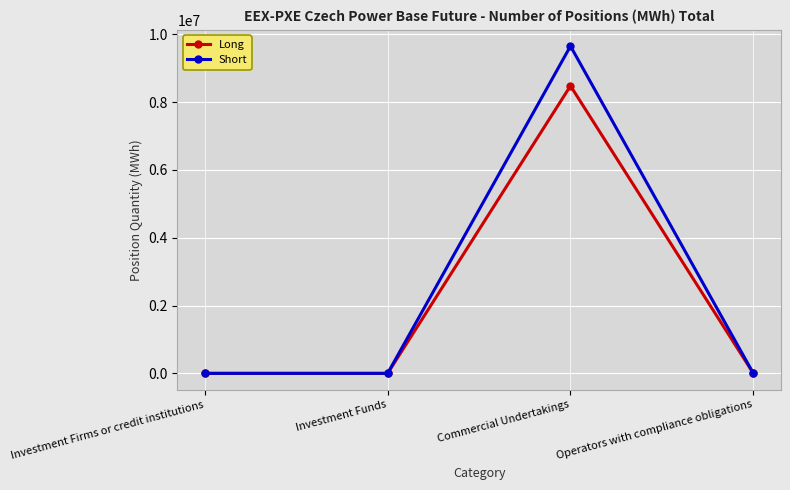

Is it true that Short equals 0 at Investment Funds?

True